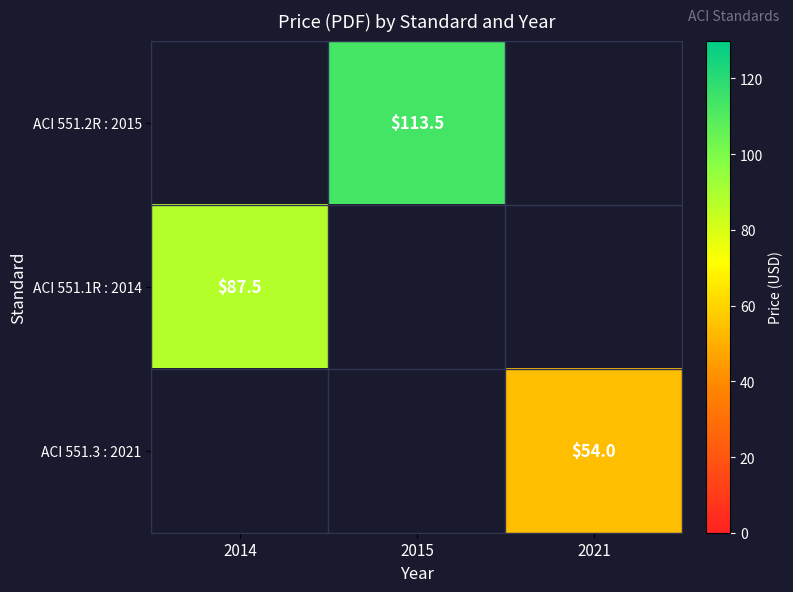

Is it true that ACI 551.2R : 2015 equals 113.5 at 2015?

True